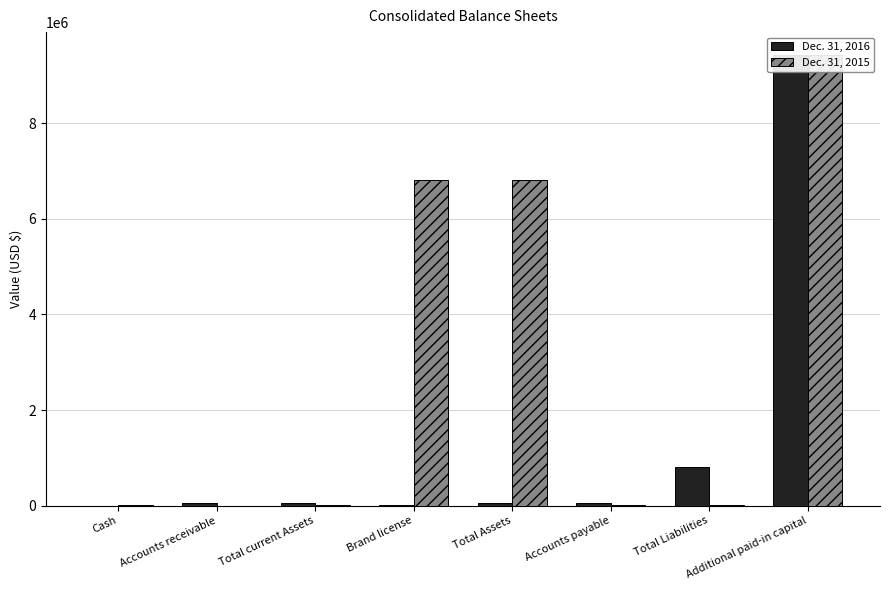

List the labels in order of Dec. 31, 2016 value, smallest first.

Cash, Brand license, Accounts receivable, Total current Assets, Total Assets, Accounts payable, Total Liabilities, Additional paid-in capital